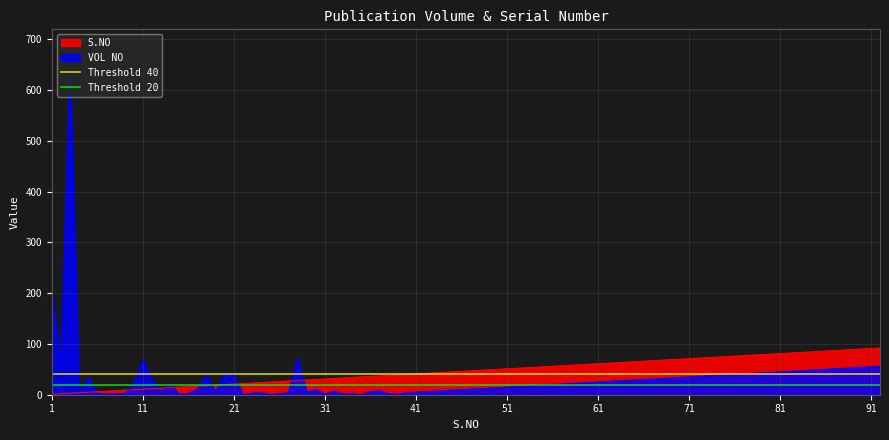

Where is Threshold 20 nearest to the value 20?

1